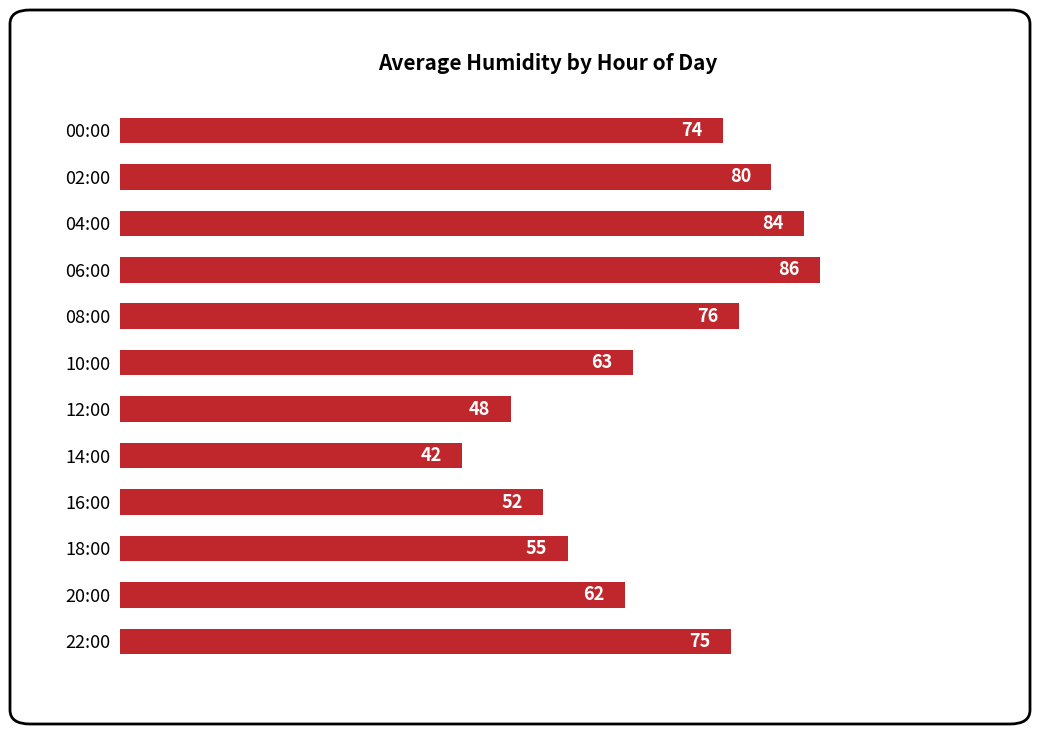

Reading bottom to top, extract all data points from this chart.

75	62	55	52	42	48	63	76	86	84	80	74